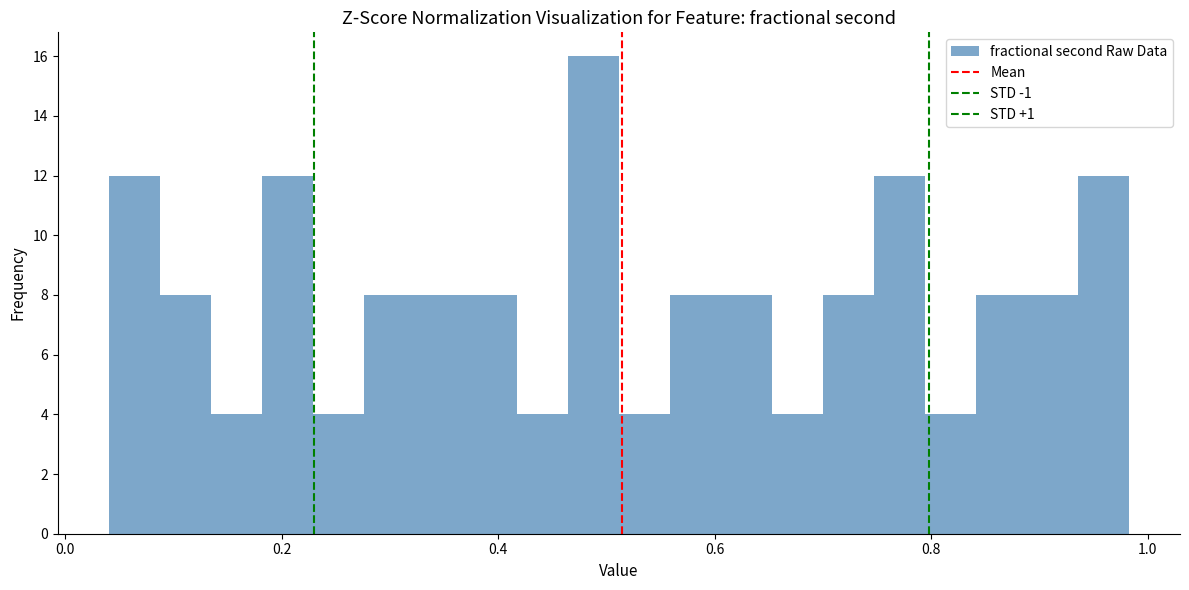

Read against the x-axis, roughly where is the centre of the tallest bar?

0.48